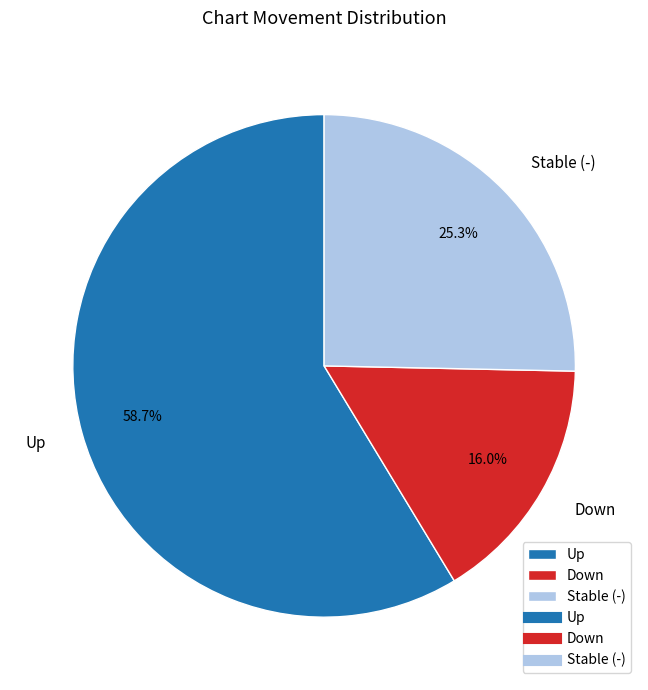

Rank the categories by value from highest to lowest.

Up, Stable (-), Down